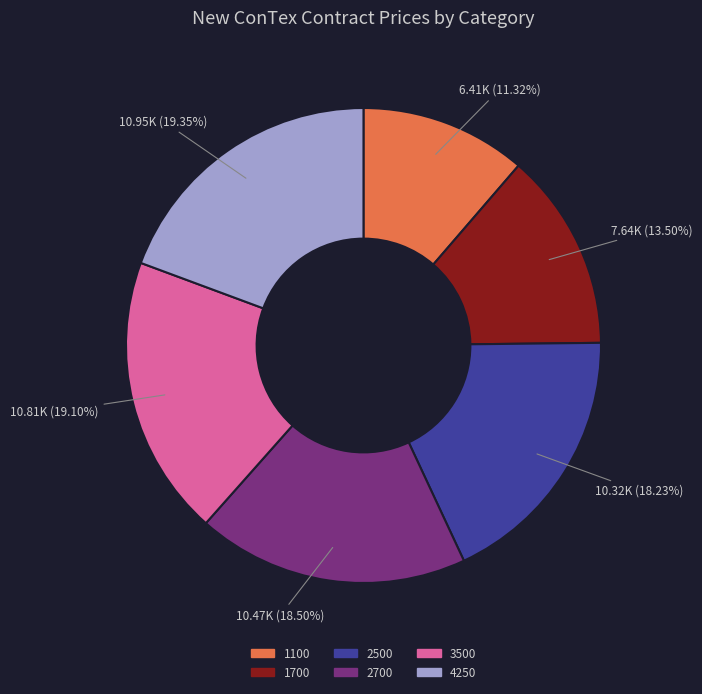

To the nearest percent, what percentage of the pie is 3500?

19%